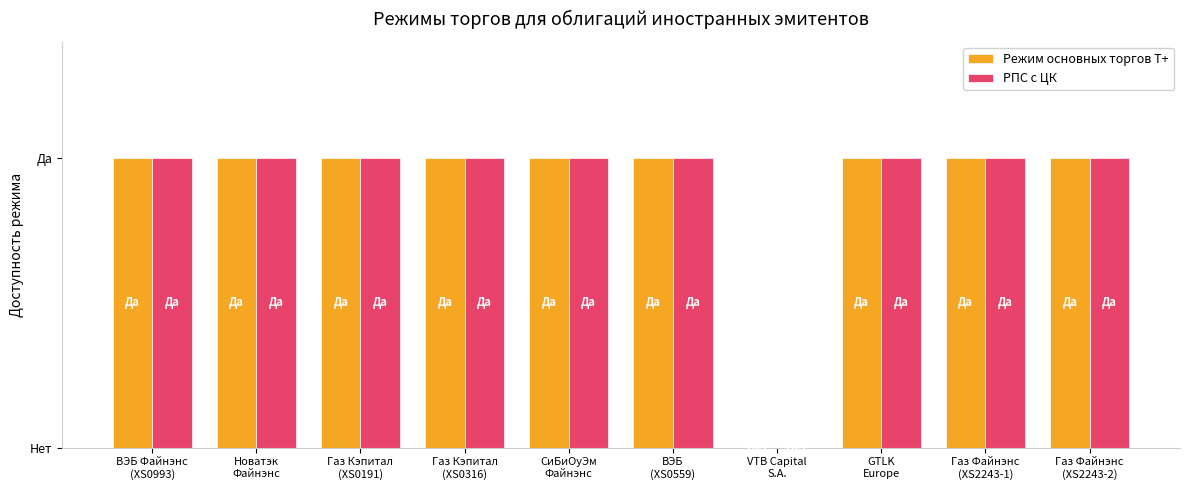

List the series in order of their peak value, lowest first.

Режим основных торгов Т+, РПС с ЦК